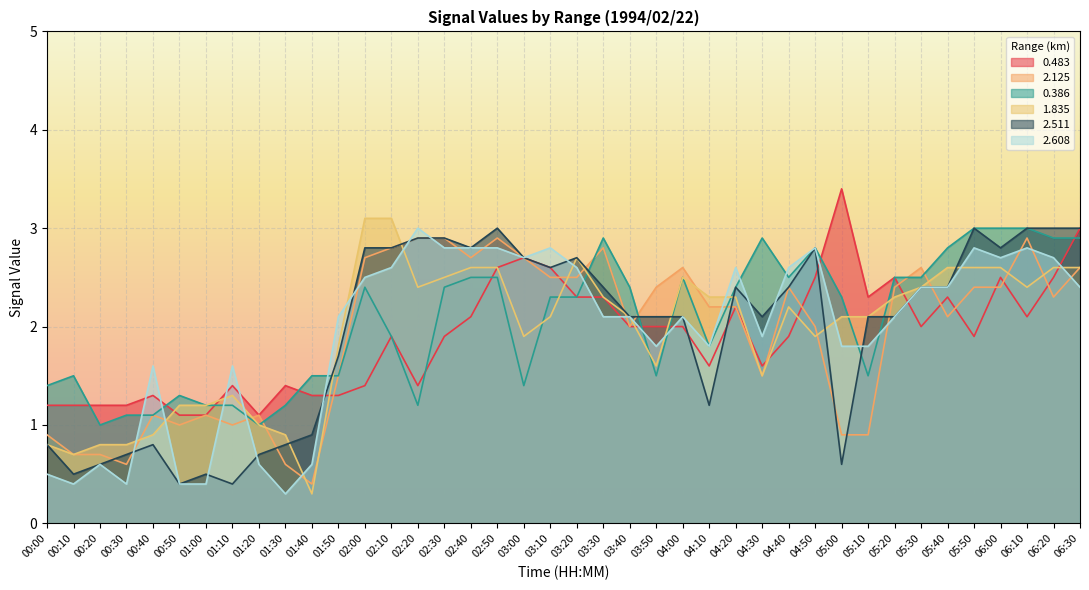

Which series has the largest range (max minus min)?

1.835